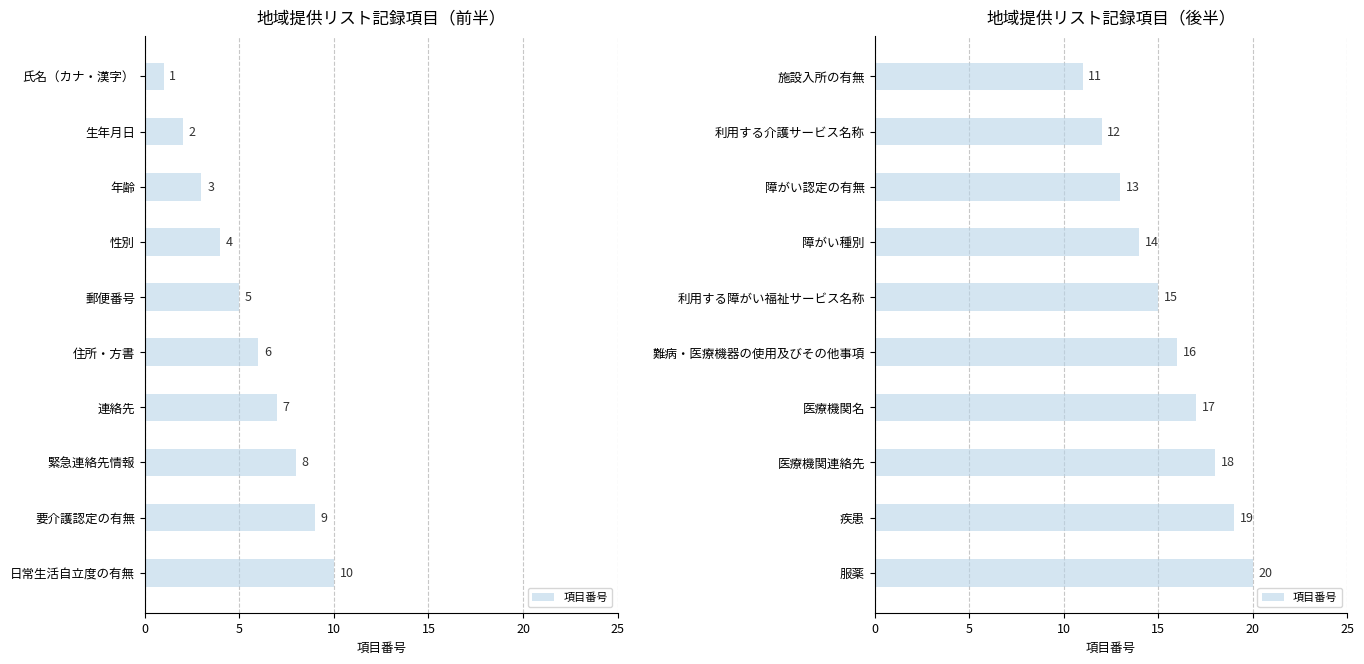

How many values are below 16?

5